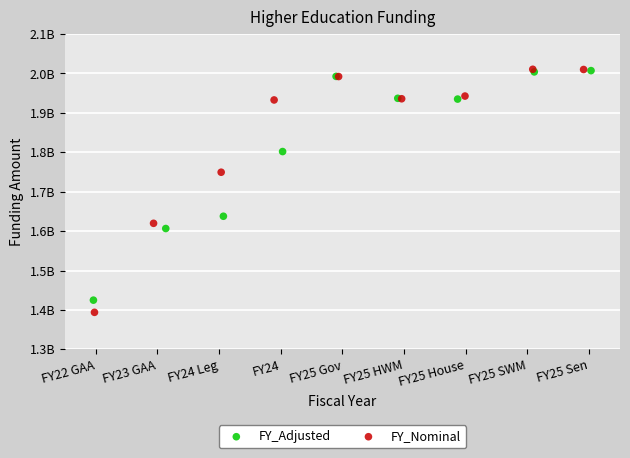

Which series contains the lowest Y value?

FY_Nominal